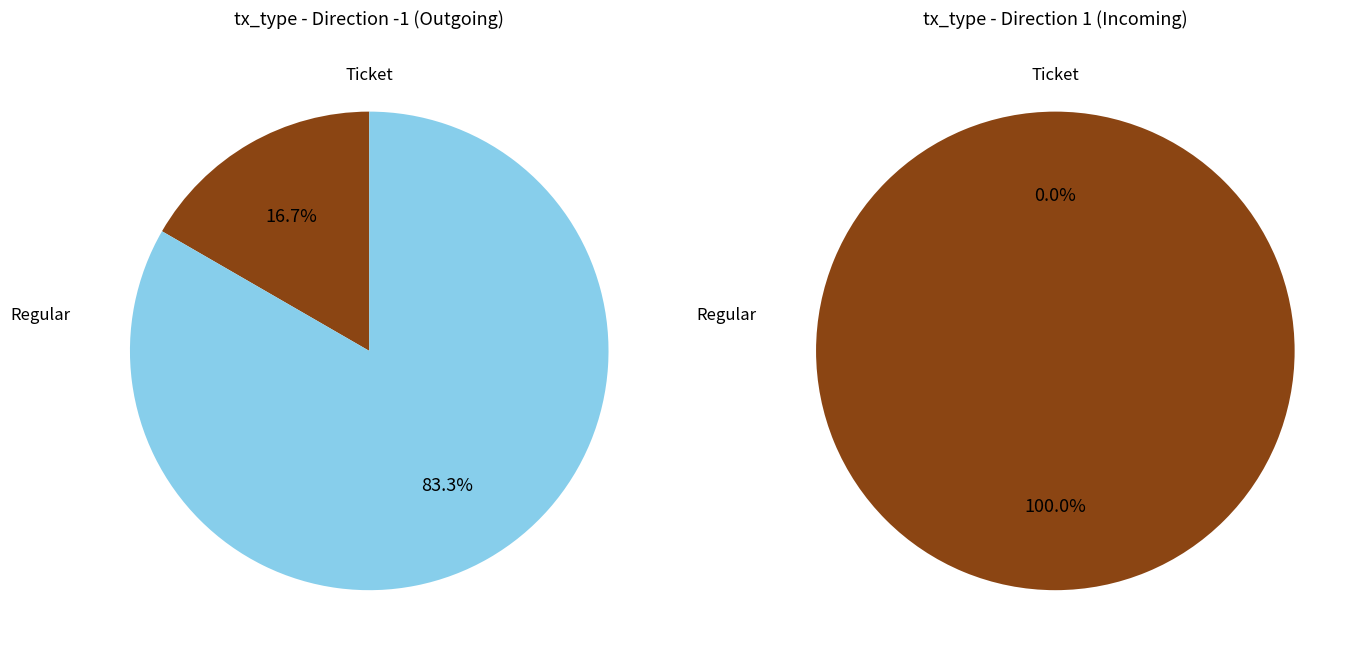

How many segments does this pie chart have?

2